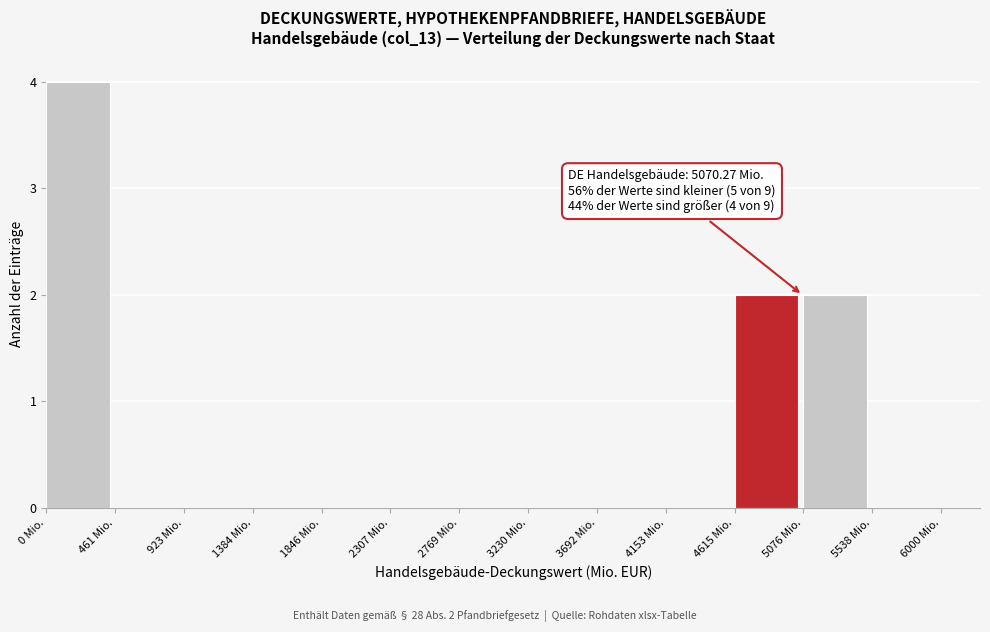

Over which range of the x-axis is the bar tallest?

0 to 450